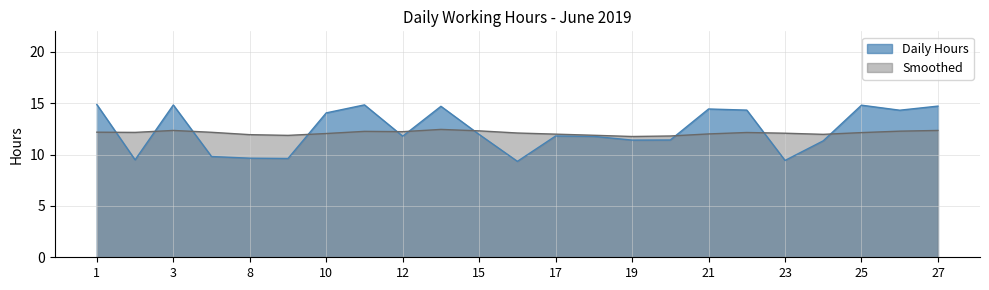

Which series ends up on top after the final intersection of Daily Hours and Smoothed?

Daily Hours